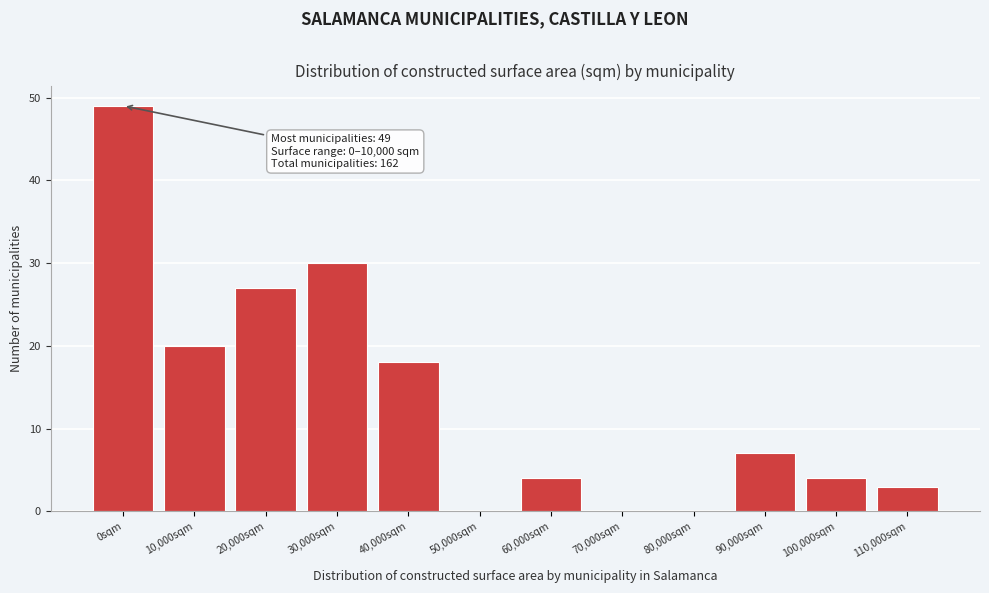

Reading right to left, what are all the values shown in this chart?

110,000sqm=3	100,000sqm=4	90,000sqm=7	80,000sqm=0	70,000sqm=0	60,000sqm=4	50,000sqm=0	40,000sqm=18	30,000sqm=30	20,000sqm=27	10,000sqm=20	0sqm=49